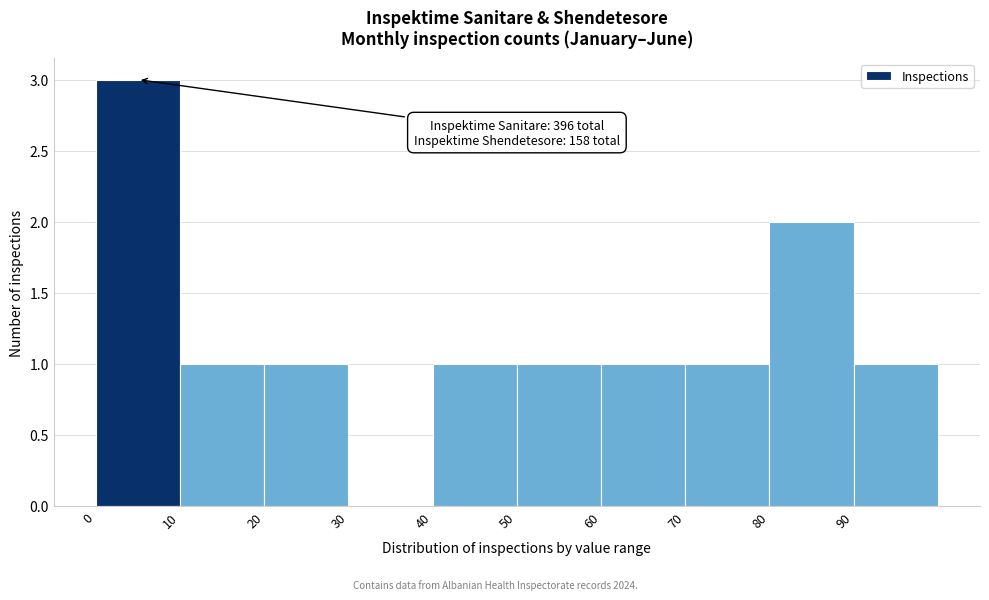

Which range on the x-axis has the tallest bar?

0 to 10